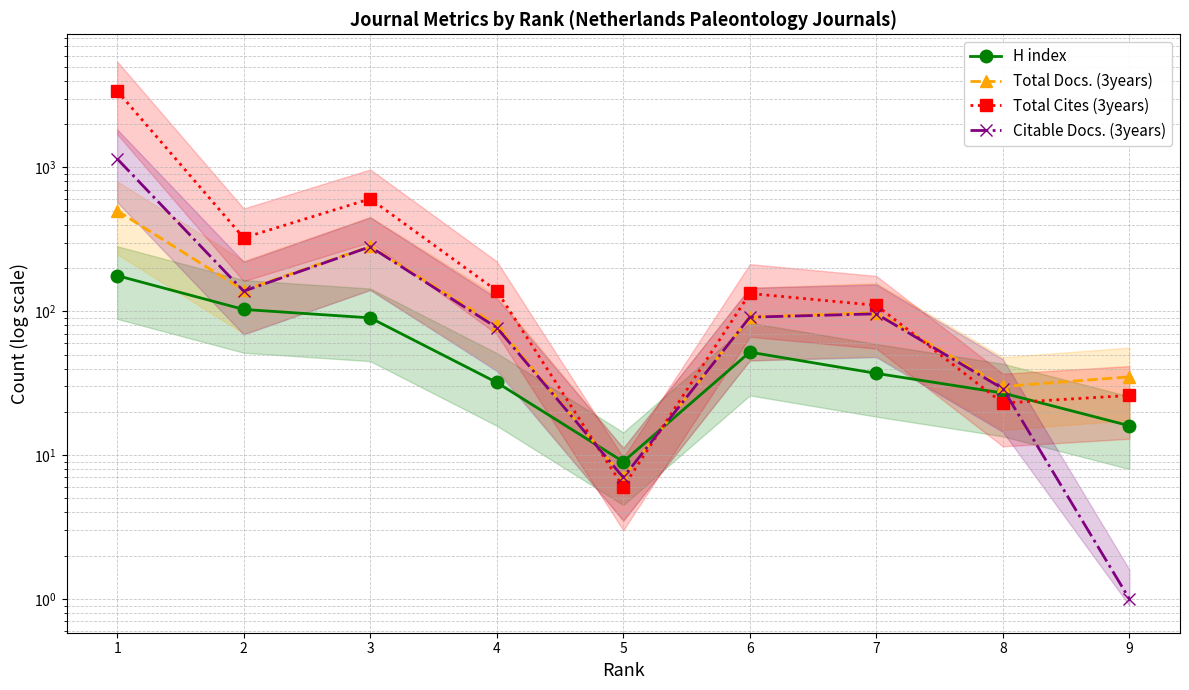

What is the difference between the second highest and second lowest values in the Citable Docs. (3years) series?

274